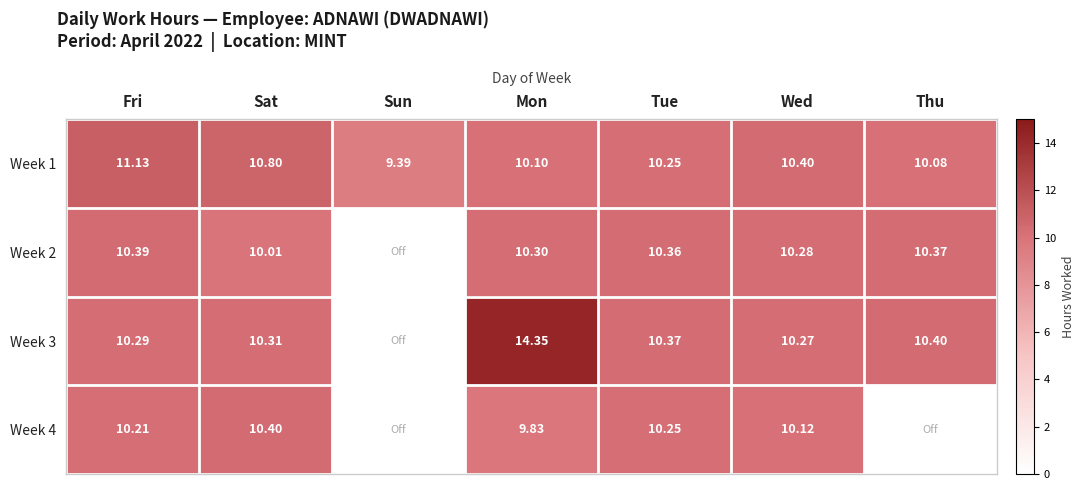

Which category has the lowest value in the Week 1 series?

Sun